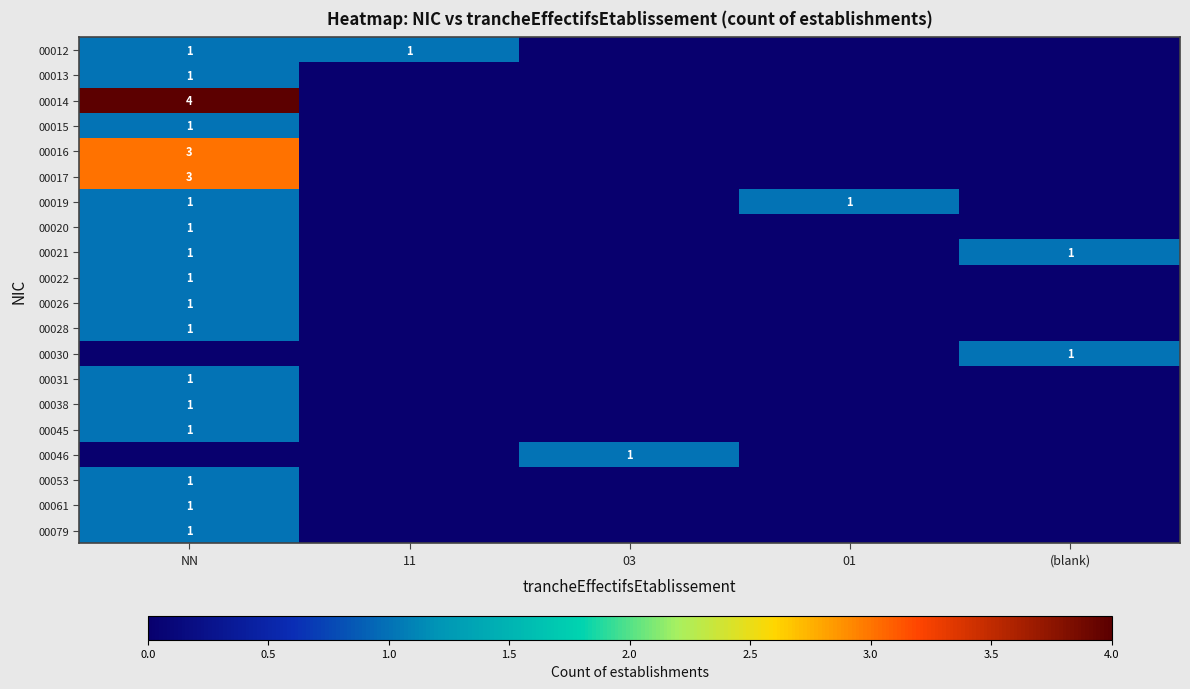

True or false: 00019 has a value of 1 at 01.

True